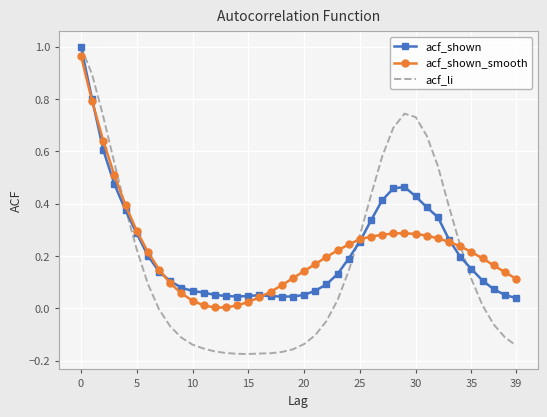

What is the label of the 10th point from the right?

30